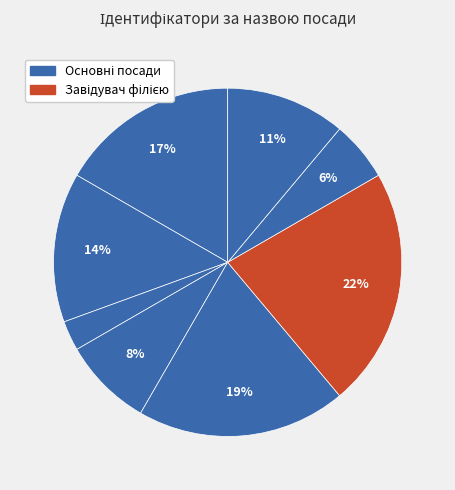

How many slices are in this pie chart?

8